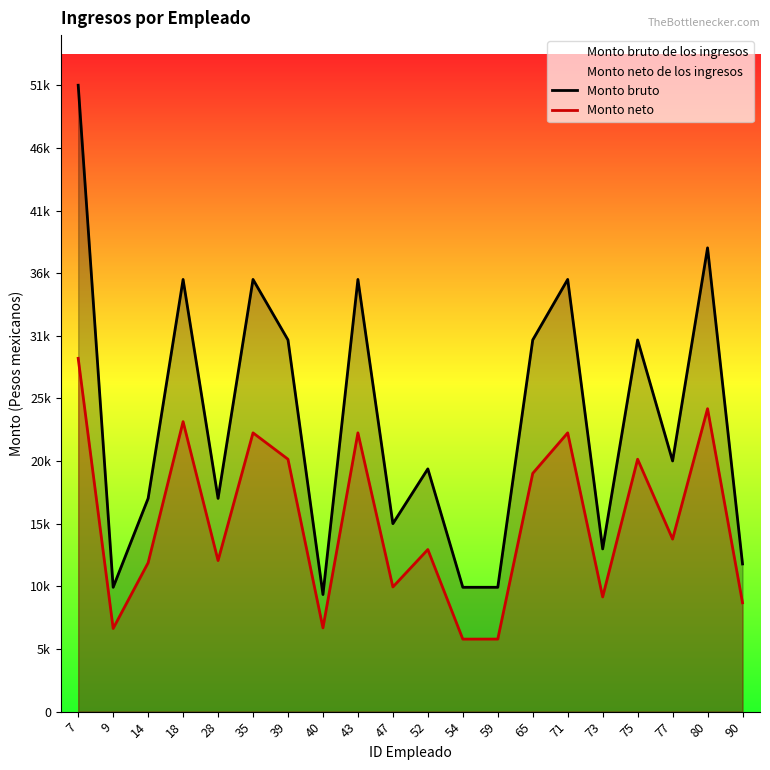

Reading right to left, transcribe all the data shown in this chart.

Monto bruto: 90=12232.0	80=38416.0	77=20764.0	75=30788.0	73=13477.0	71=35800.0	65=30788.0	59=10300.0	54=10300.0	52=20108.0	47=15570.0	43=35800.0	40=9700.0	39=30788.0	35=35800.0	28=17664.0	18=35800.0	14=17664.0	9=10300.0	7=51887.0
Monto neto: 90=9017.3	80=25092.3	77=14291.6	75=20907.6	73=9500.3	71=23091.6	65=19736.3	59=6009.6	54=6006.6	52=13427.2	47=10325.7	43=23091.6	40=6937.5	39=20907.6	35=23091.6	28=12513.2	18=24021.5	14=12330.6	9=6889.5	7=29264.1